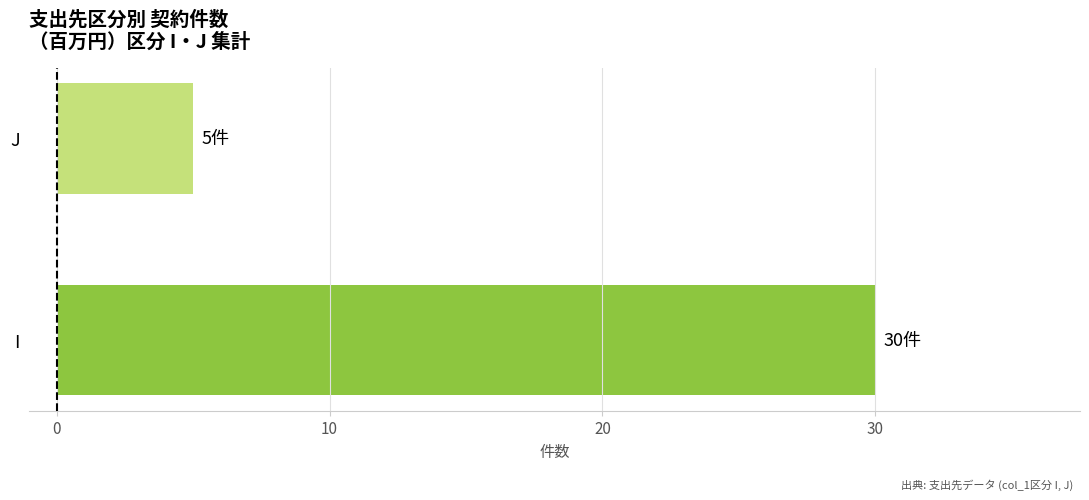

What is the ratio of the value at I to the value at J?

6.0